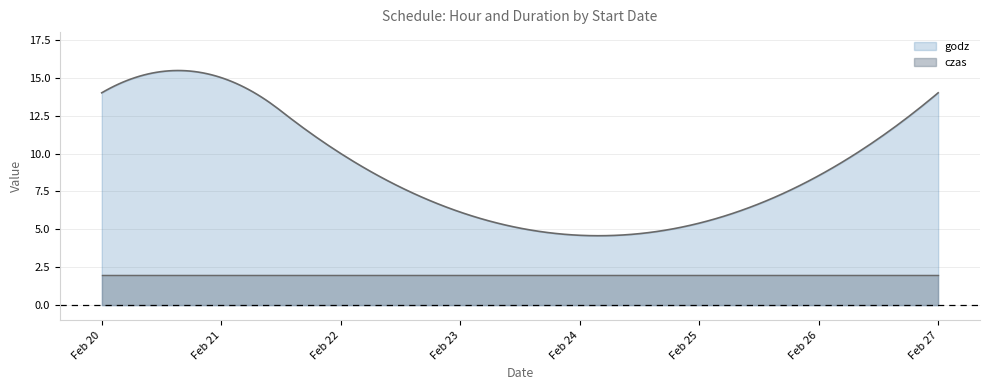

In godz, how many points are higher than both neighbors (excluding endpoints)?

1